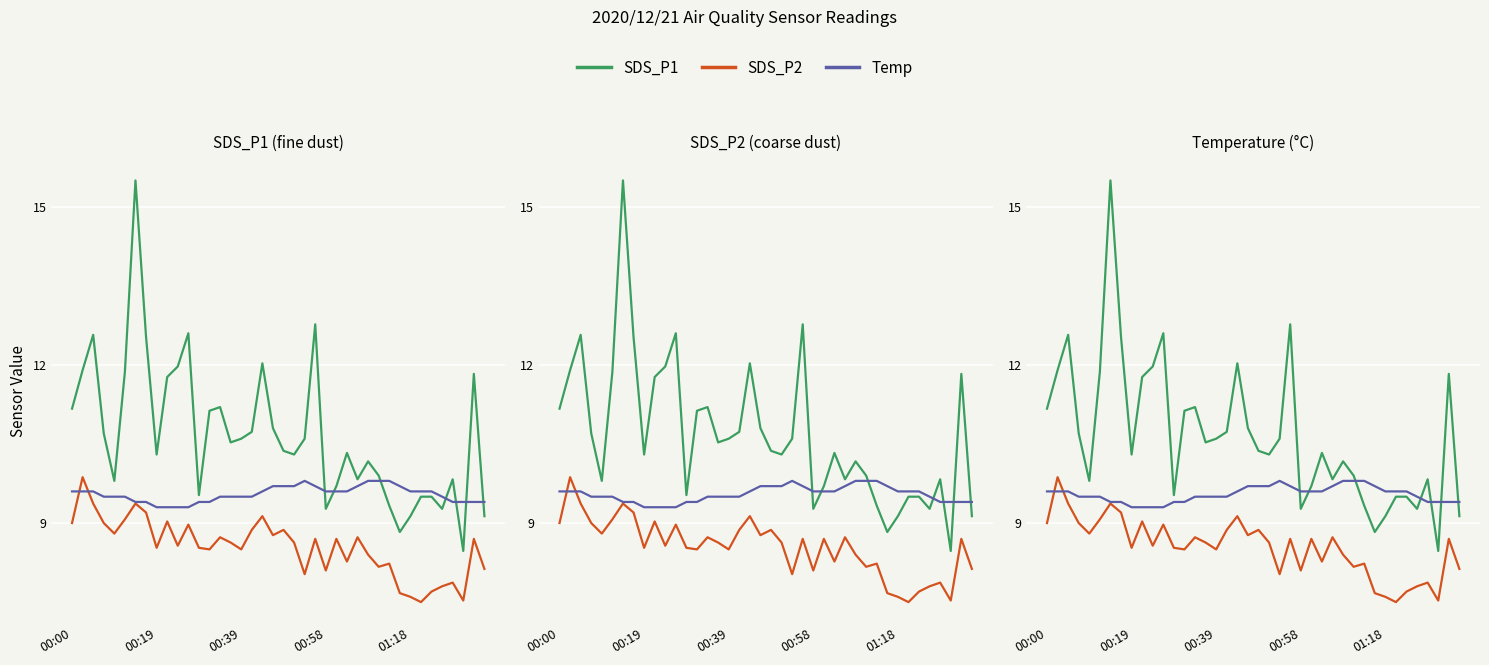

How many times do SDS_P2 and Temp cross each other?

2